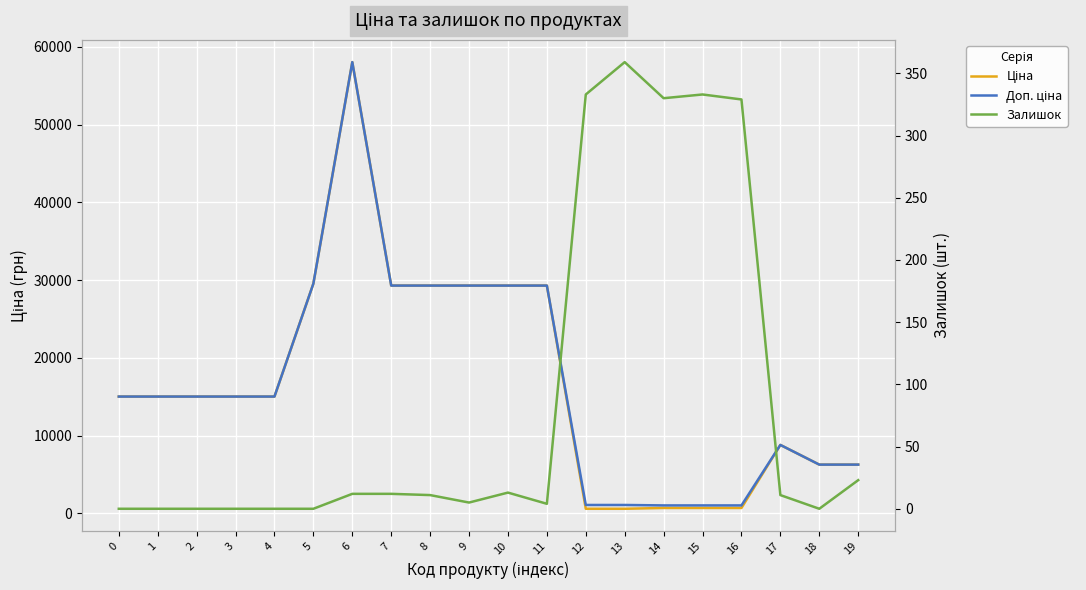

Which series has the largest total across all categories?

Доп. ціна